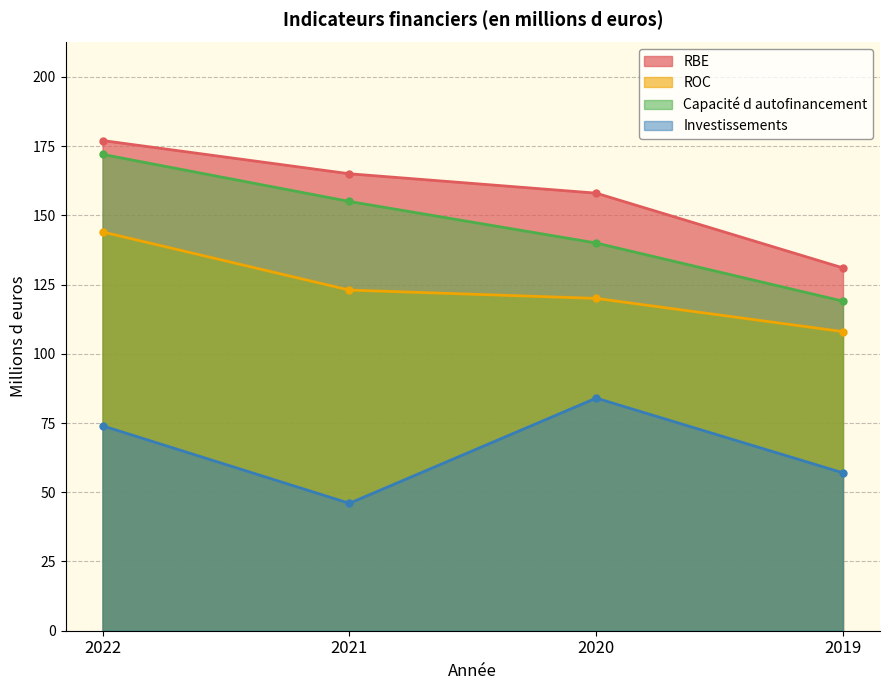

Reading right to left, what are all the values shown in this chart?

RBE: 131	158	165	177
ROC: 108	120	123	144
Capacité d autofinancement: 119	140	155	172
Investissements: 57	84	46	74